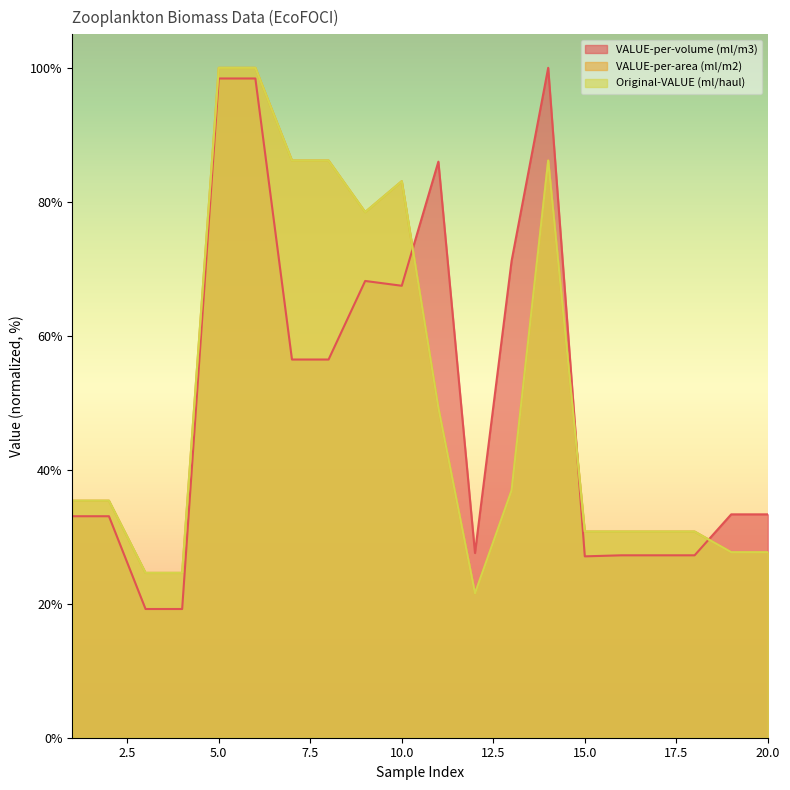

How many distinct data groups are displayed?

3